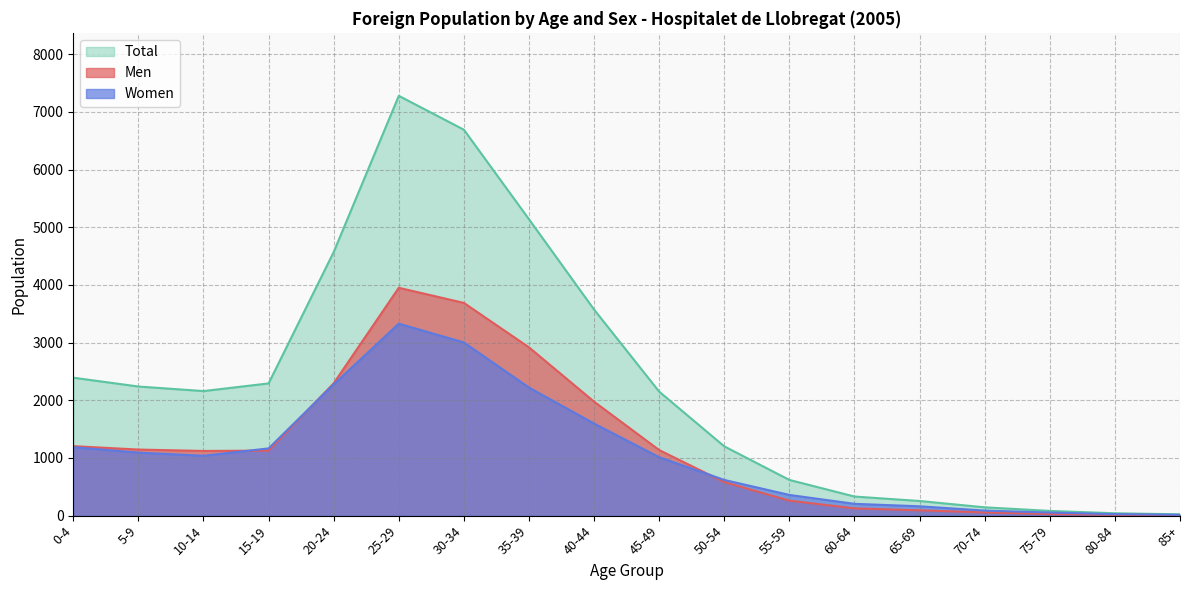

What value does the Total series have at 80-84?

41